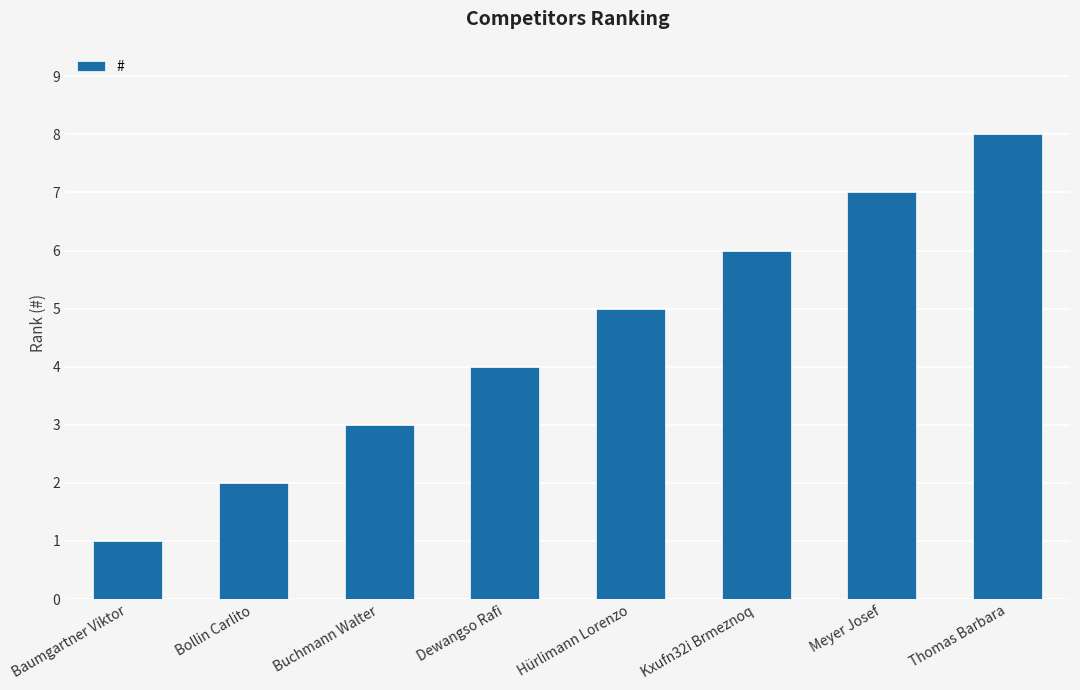

Reading left to right, extract all data points from this chart.

1	2	3	4	5	6	7	8